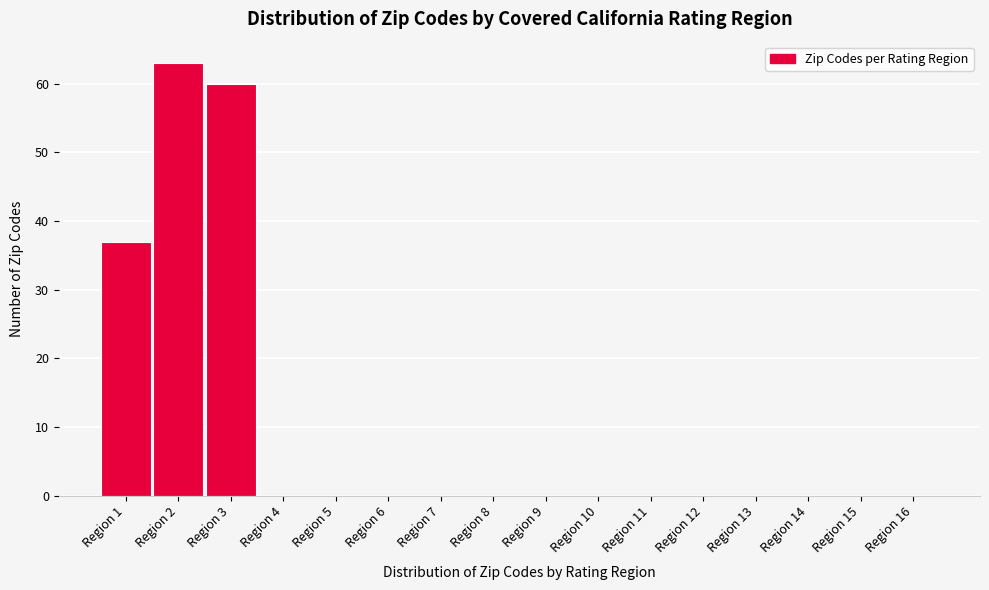

Reading left to right, transcribe all the data shown in this chart.

Region 1=37	Region 2=63	Region 3=60	Region 4=0	Region 5=0	Region 6=0	Region 7=0	Region 8=0	Region 9=0	Region 10=0	Region 11=0	Region 12=0	Region 13=0	Region 14=0	Region 15=0	Region 16=0